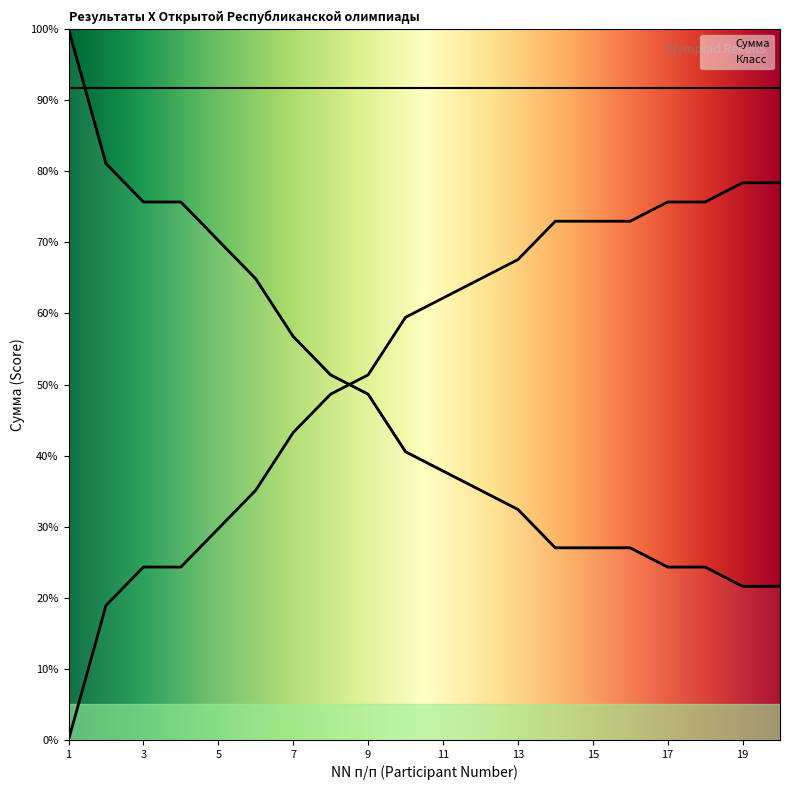

True or false: there are more than 2 points higher than both neighbors.

False